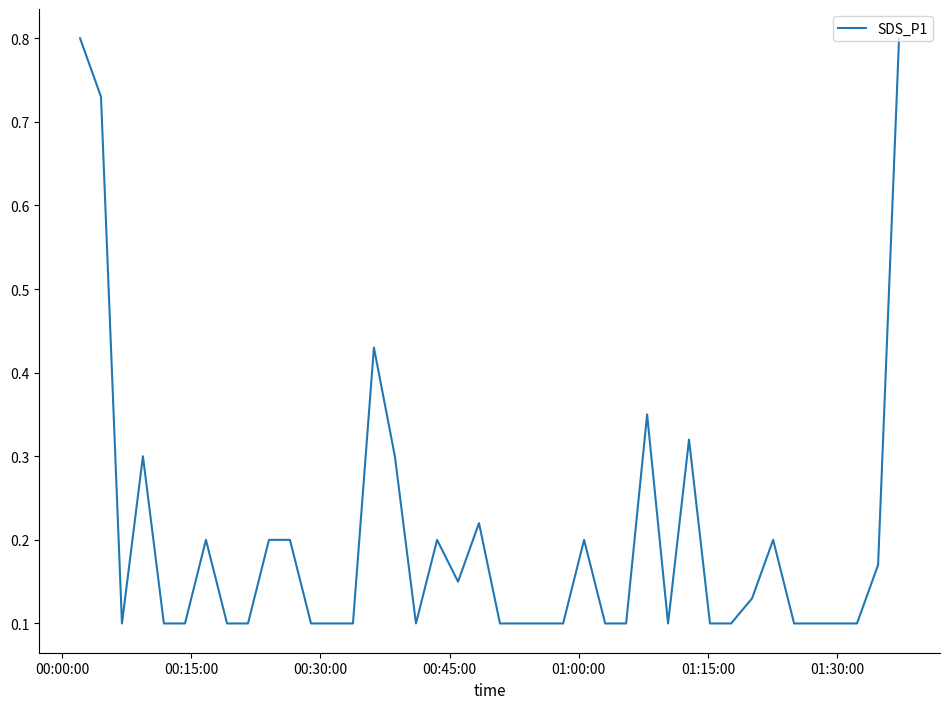

What is the maximum value shown in the chart?

0.8